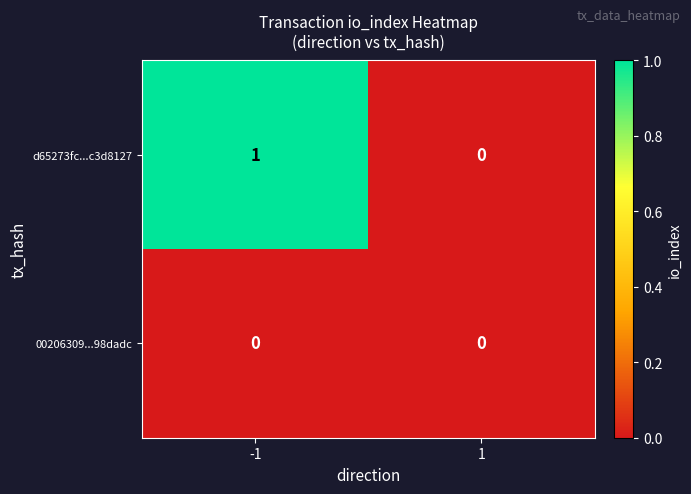

The 00206309...98dadc series shows 0 at 1. True or false?

True